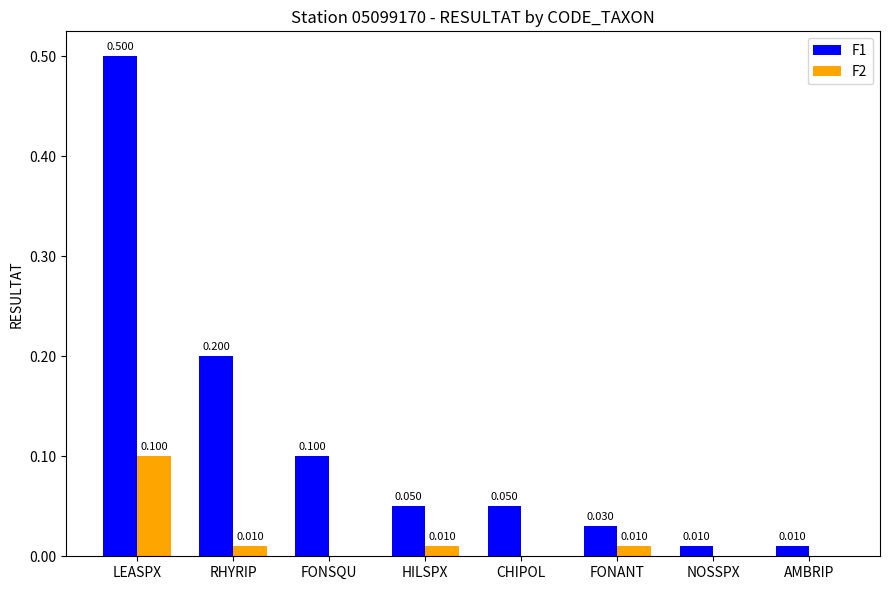

Which category has the highest value across all series?

LEASPX